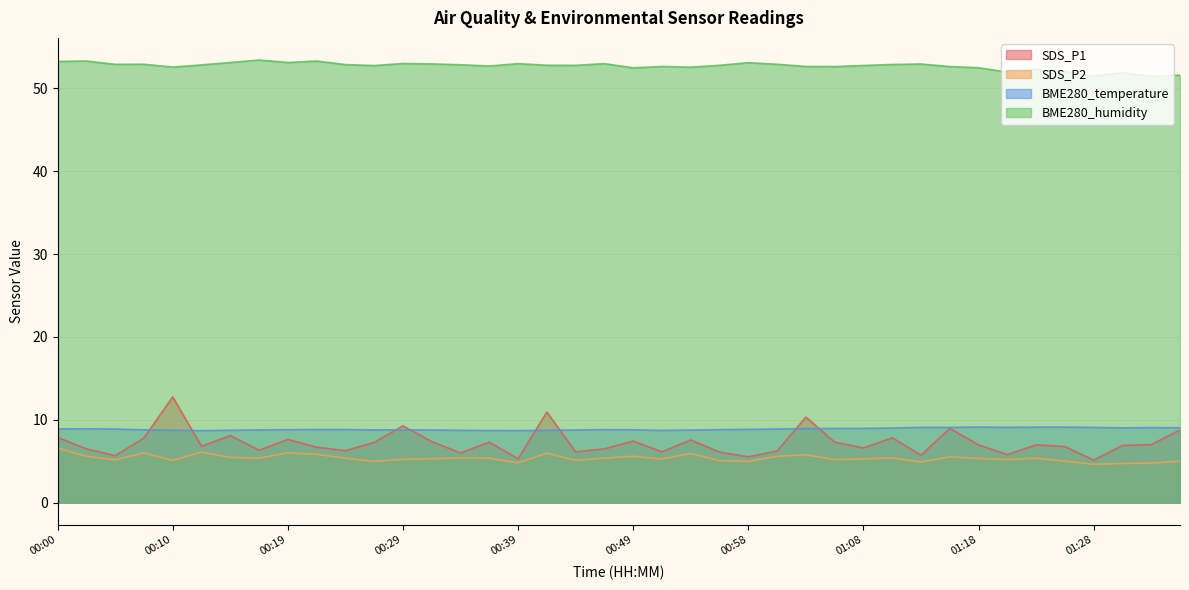

What is the maximum value for BME280_temperature?

9.1